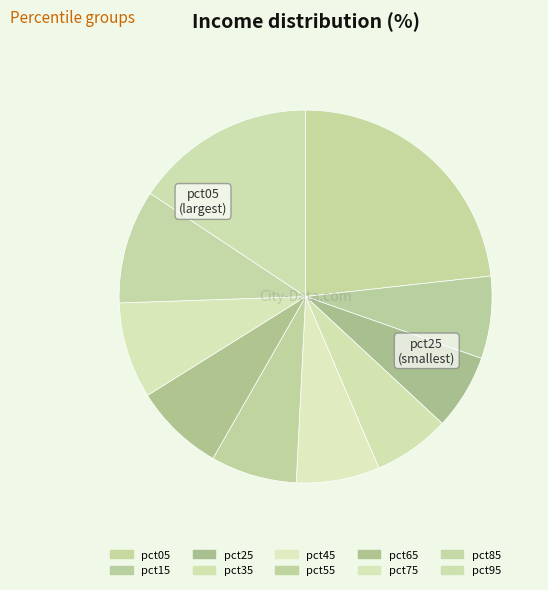

How many segments does this pie chart have?

10